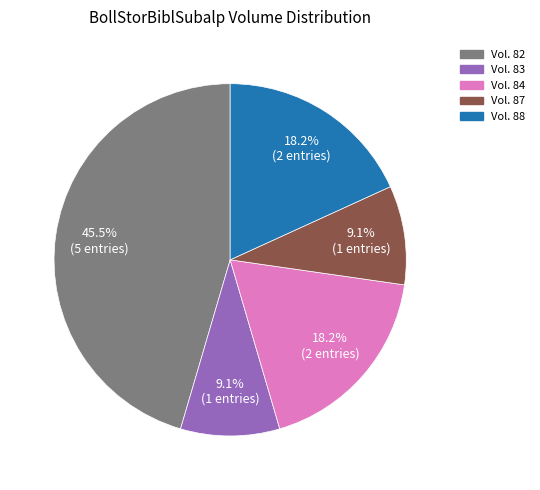

Does any single category account for the majority?

No